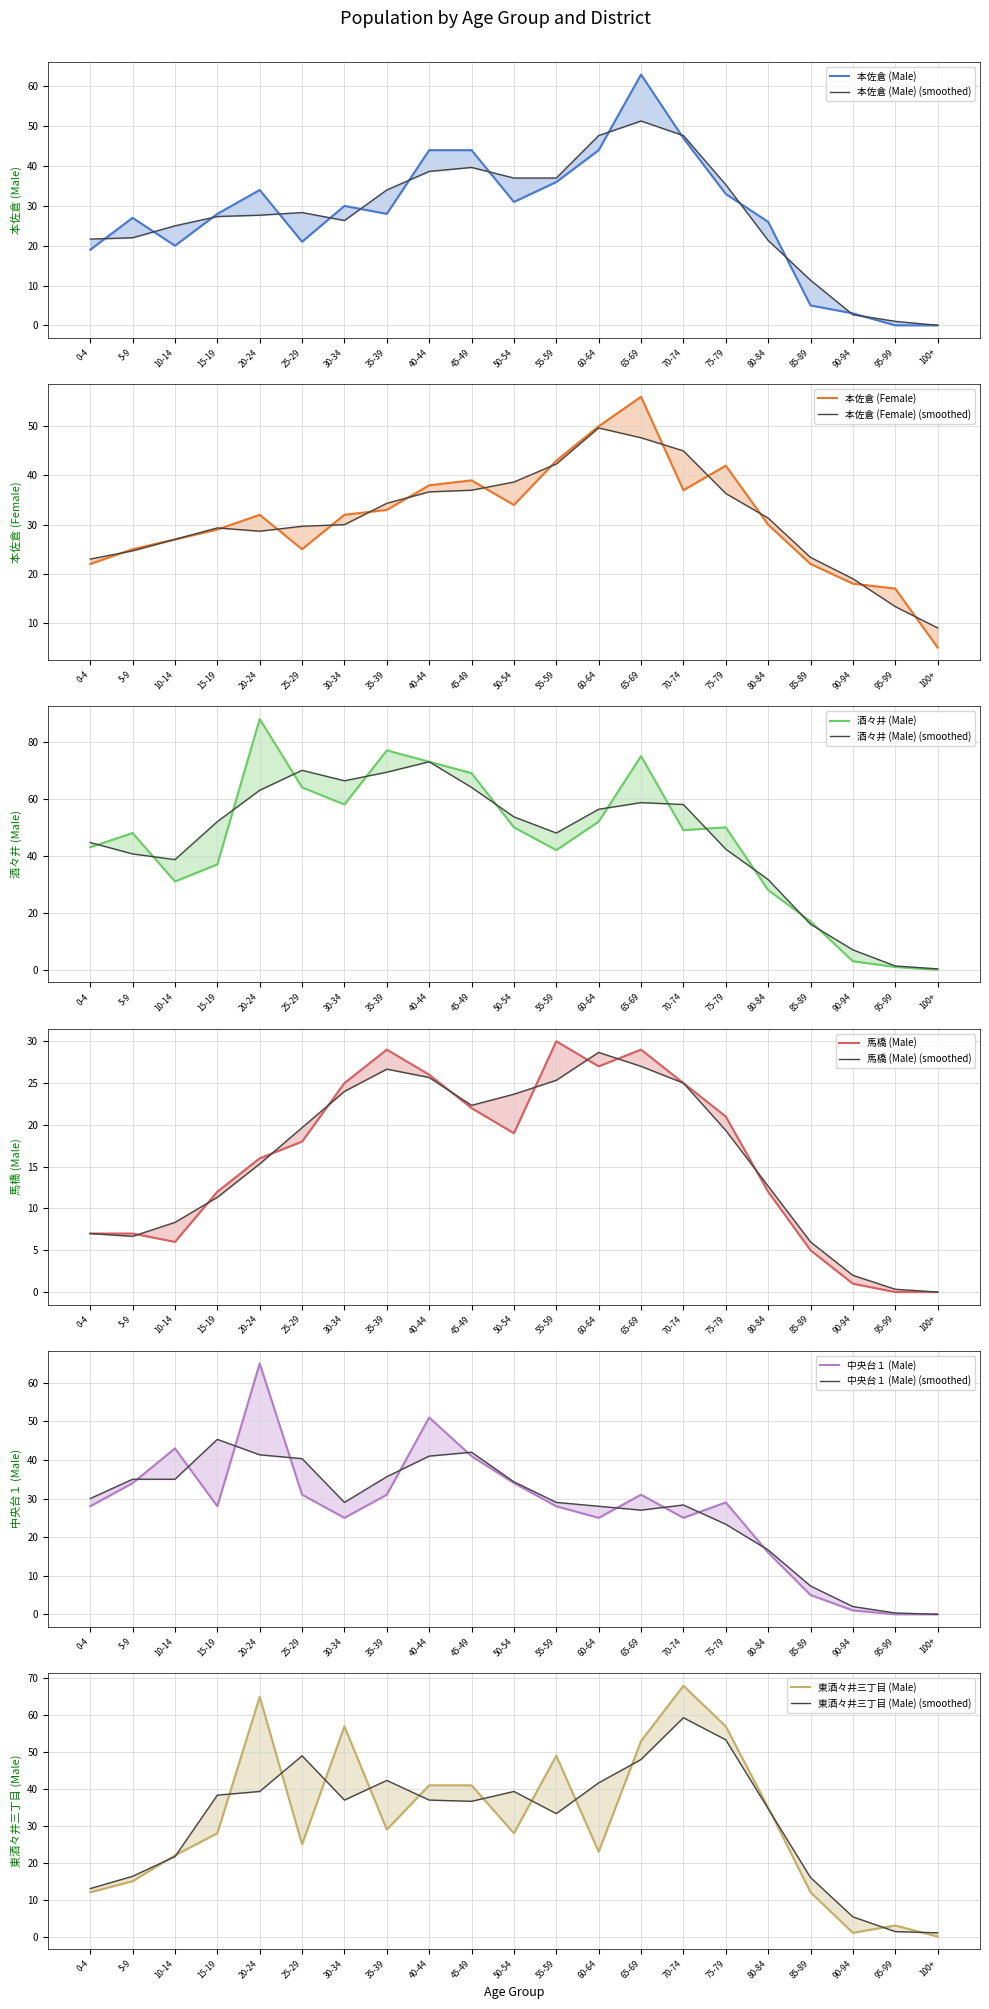

Reading left to right, list all the values displayed in this chart.

本佐倉 (Male): 19	27	20	28	34	21	30	28	44	44	31	36	44	63	47	33	26	5	3	0	0
本佐倉 (Female): 22	25	27	29	32	25	32	33	38	39	34	43	50	56	37	42	30	22	18	17	5
酒々井 (Male): 43	48	31	37	88	64	58	77	73	69	50	42	52	75	49	50	28	17	3	1	0
馬橋 (Male): 7	7	6	12	16	18	25	29	26	22	19	30	27	29	25	21	12	5	1	0	0
中央台１ (Male): 28	34	43	28	65	31	25	31	51	41	34	28	25	31	25	29	16	5	1	0	0
東酒々井三丁目 (Male): 12	15	22	28	65	25	57	29	41	41	28	49	23	53	68	57	35	12	1	3	0